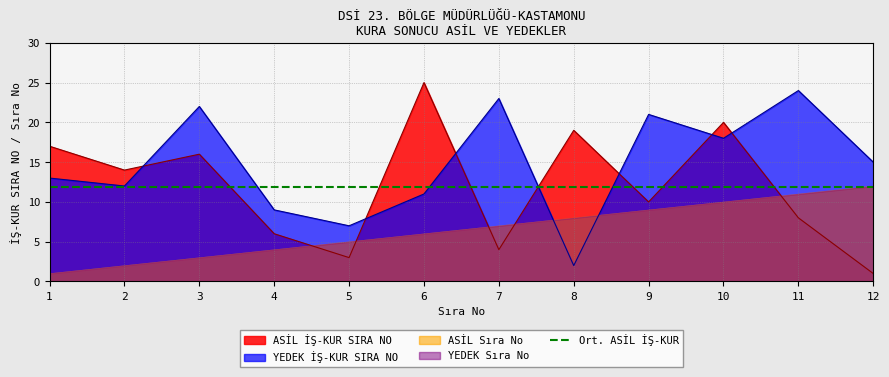

Reading right to left, what are all the values shown in this chart?

ASİL İŞ-KUR SIRA NO: 12=1	11=8	10=20	9=10	8=19	7=4	6=25	5=3	4=6	3=16	2=14	1=17
YEDEK İŞ-KUR SIRA NO: 12=15	11=24	10=18	9=21	8=2	7=23	6=11	5=7	4=9	3=22	2=12	1=13